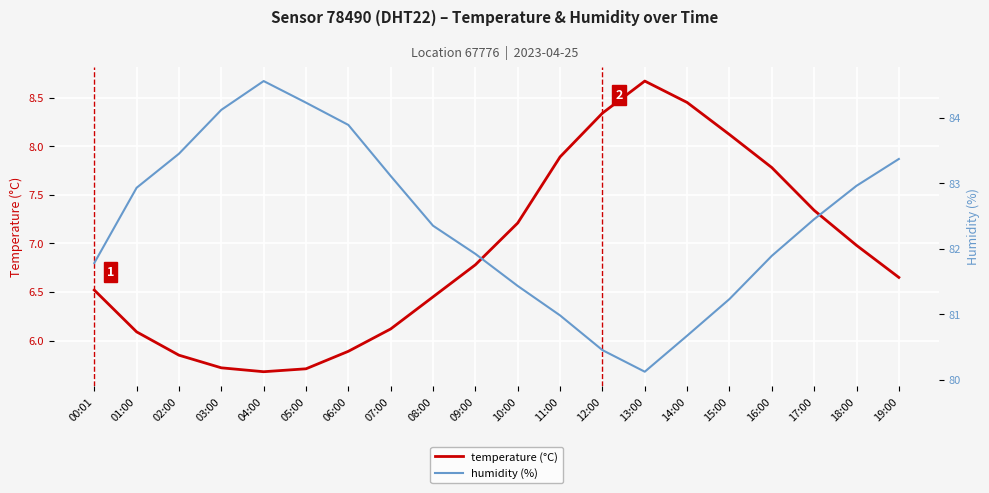

Between 14:00 and 03:00, which is larger?

14:00